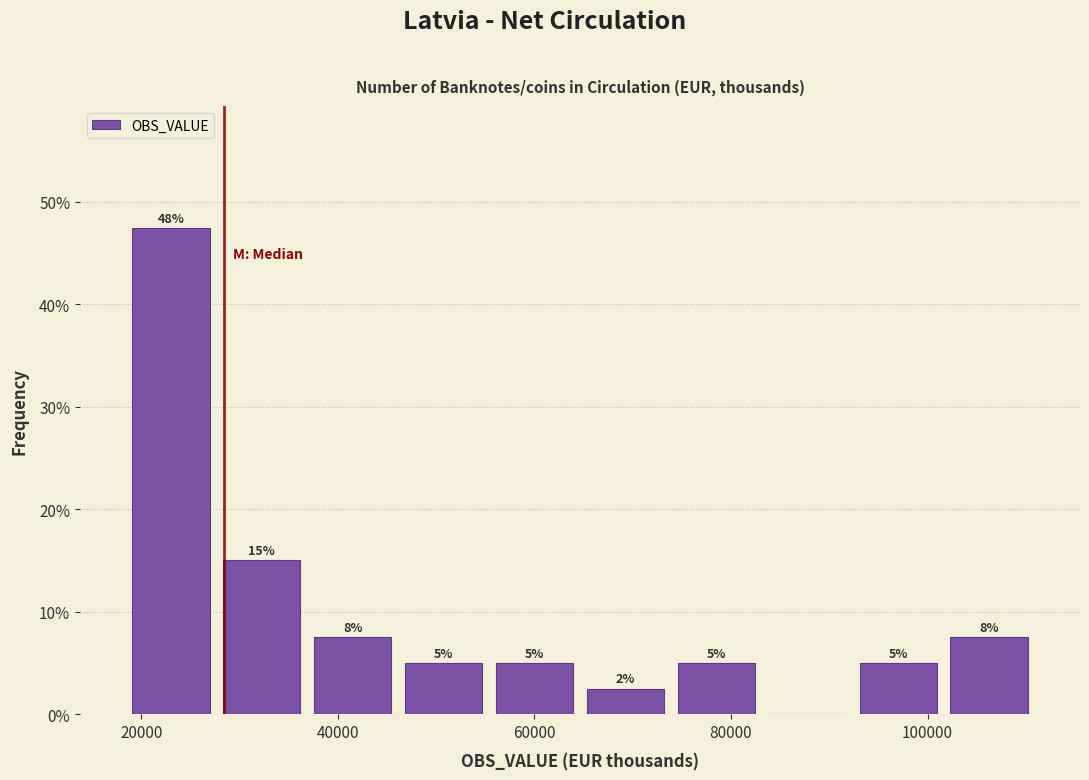

Which range on the x-axis has the tallest bar?

18000 to 28000